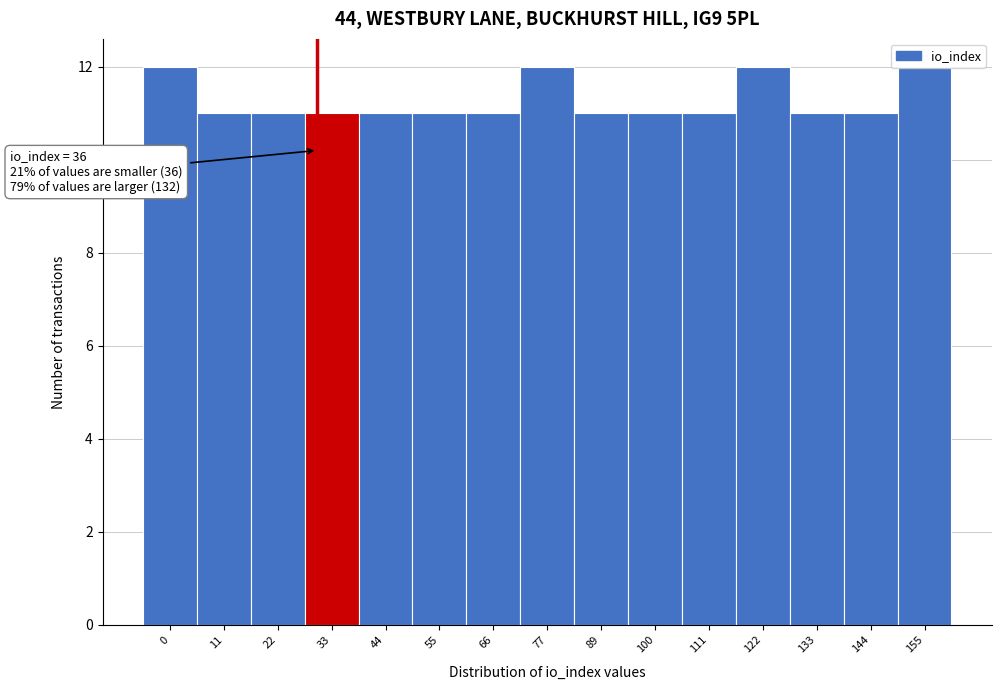

What is the smallest value displayed?

11